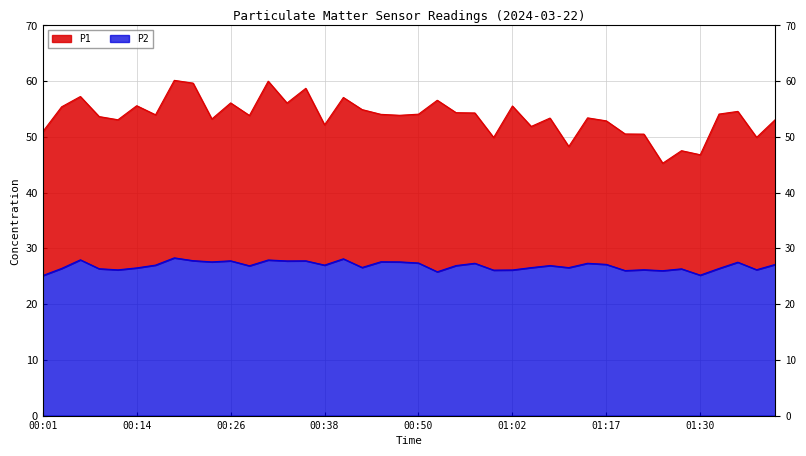

What is the total value across all series at 00:57?

81.6